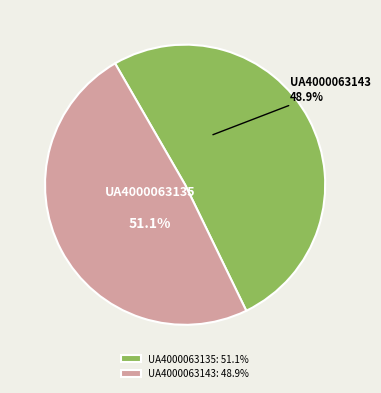

What is the largest slice in the pie chart?

UA4000063135